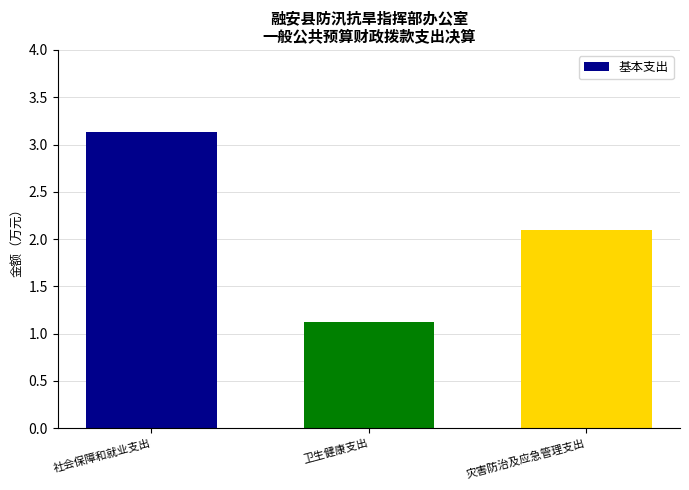

Which label corresponds to the smallest value in the chart?

卫生健康支出